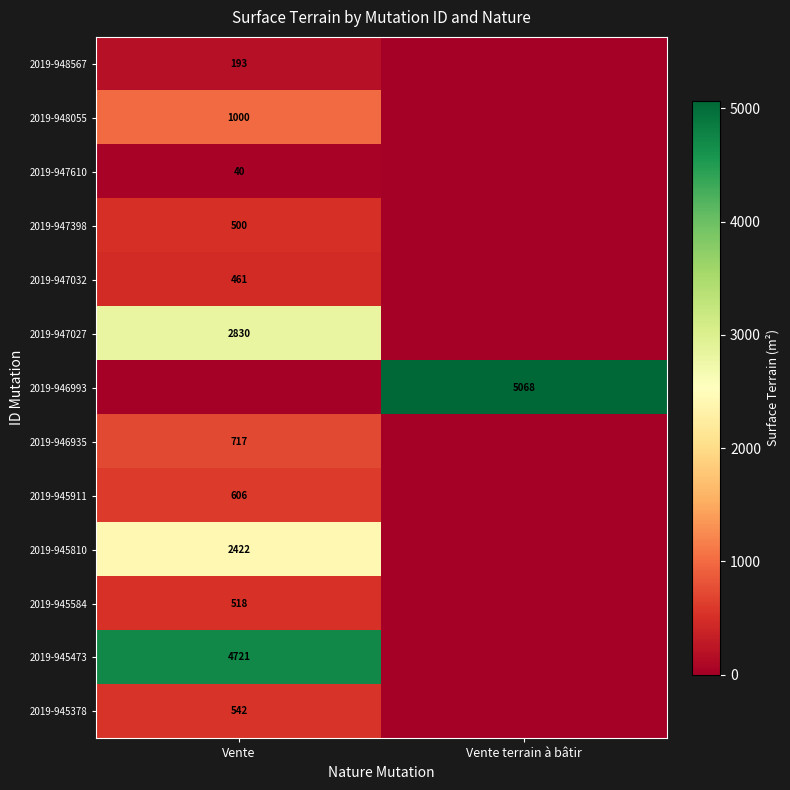

Is the value of 2019-947398 at Vente greater than the value of 2019-947032 at Vente?

Yes